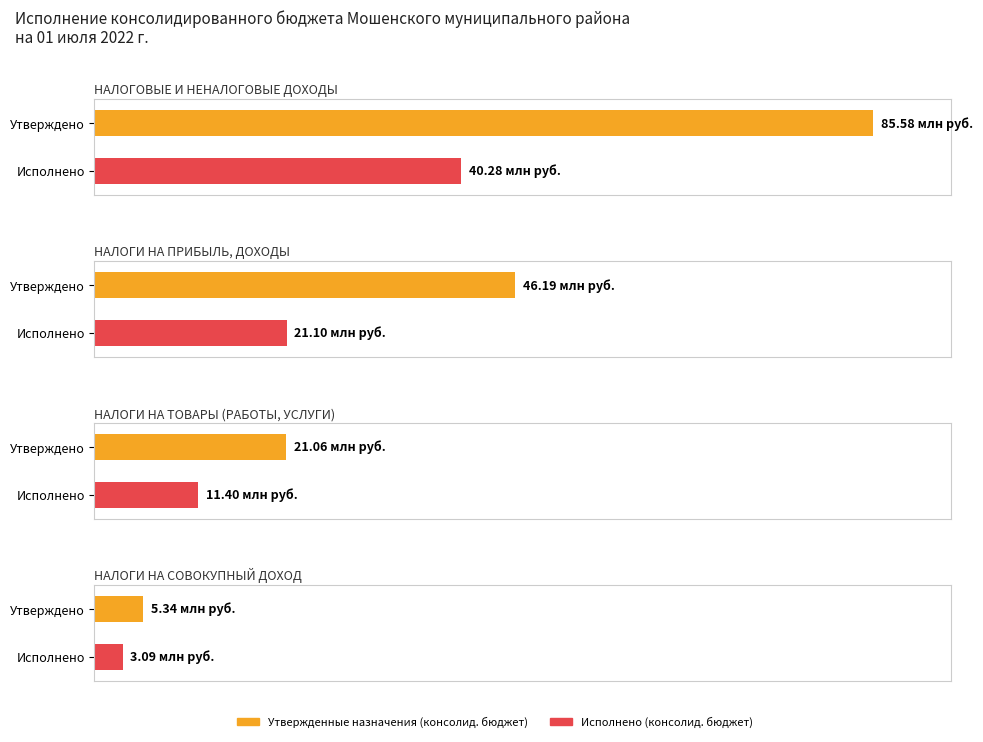

What is the sum of all Исполнено (консолид. бюджет) values?

75874313.6